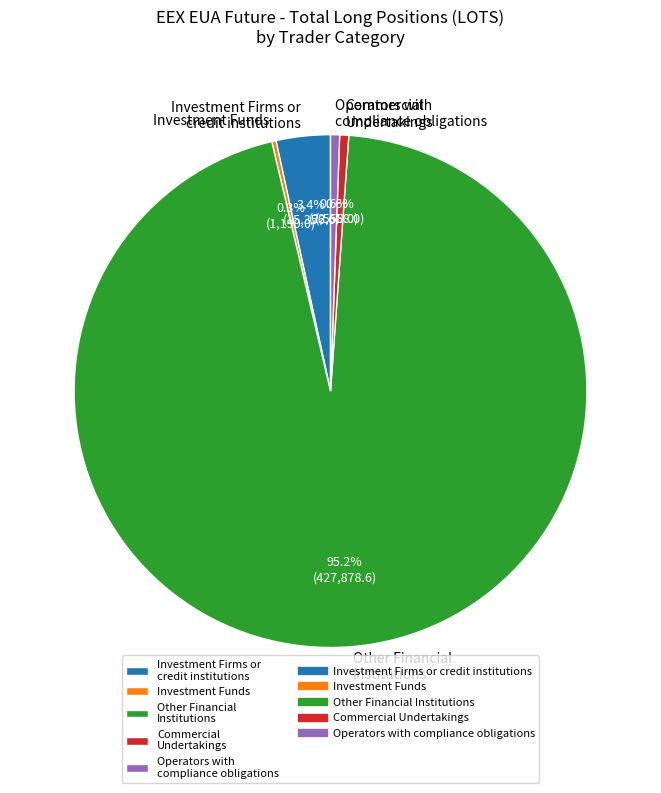

To the nearest percent, what portion does Commercial Undertakings represent?

1%